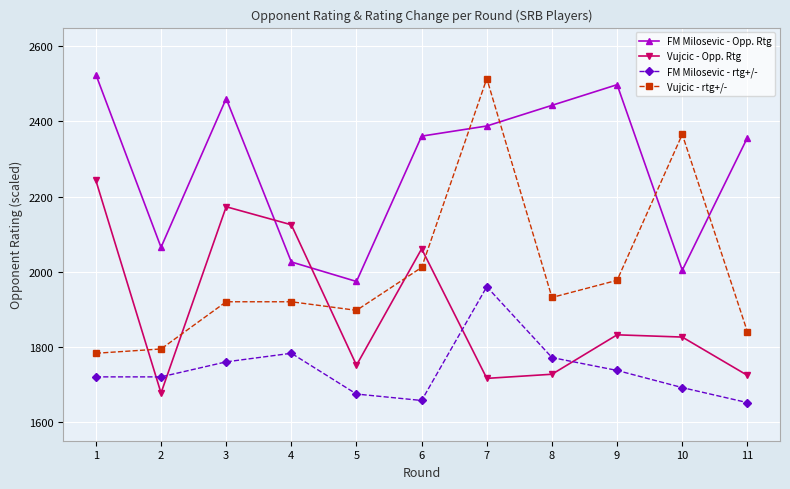

True or false: FM Milosevic - rtg+/- has more than 1 interior local peaks.

True